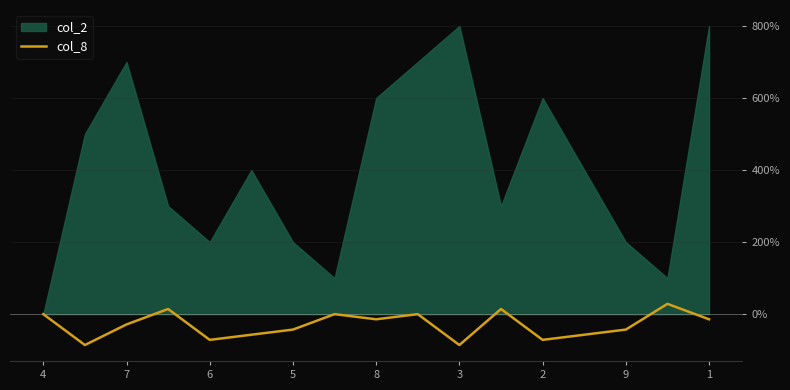

What is the label of the 6th point from the right?

11